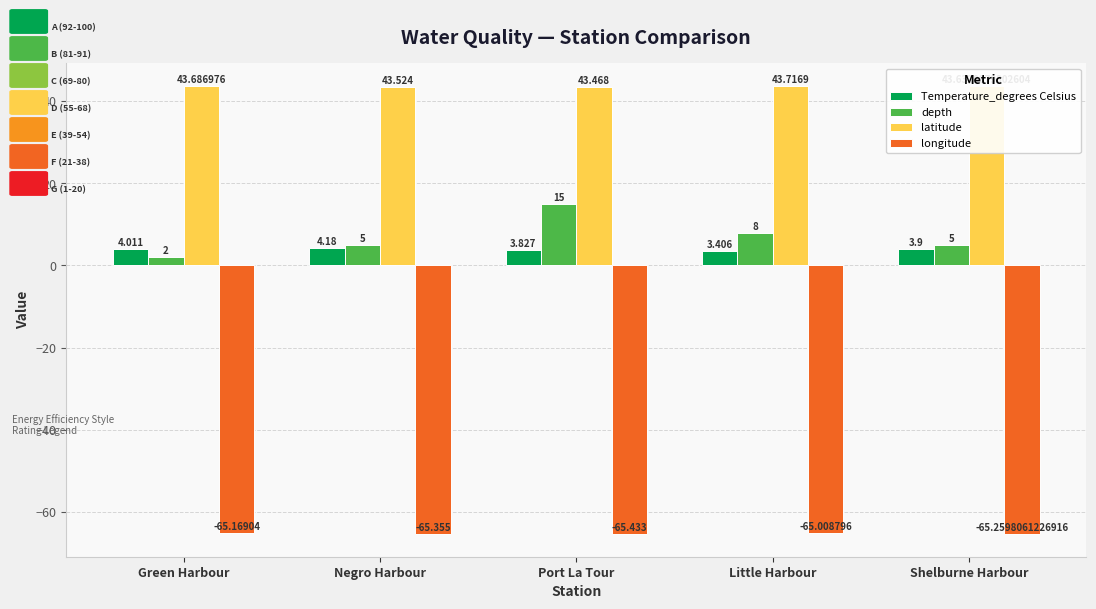

At which category is the sum across all series the highest?

Port La Tour